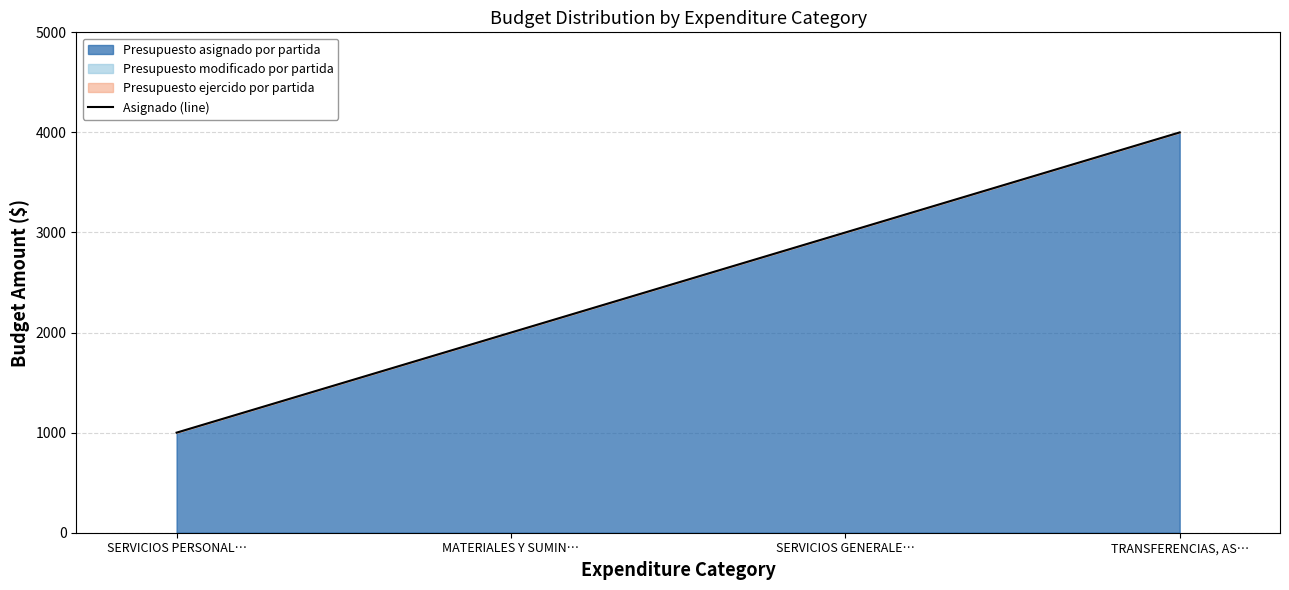

How many values are between 2000 and 4000?

3